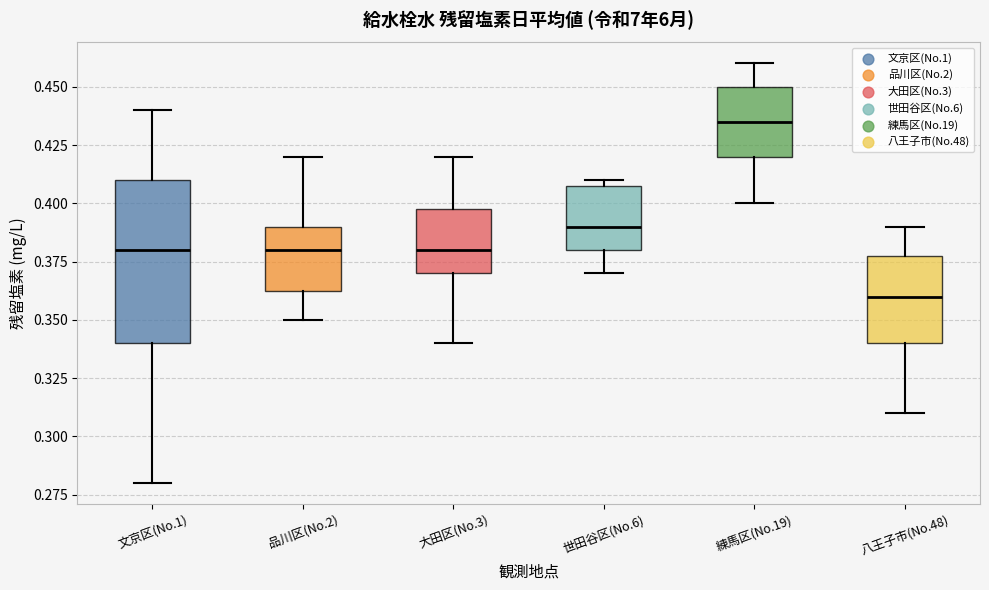

Which box is the tallest, from its lower edge to its upper edge?

文京区(No.1)